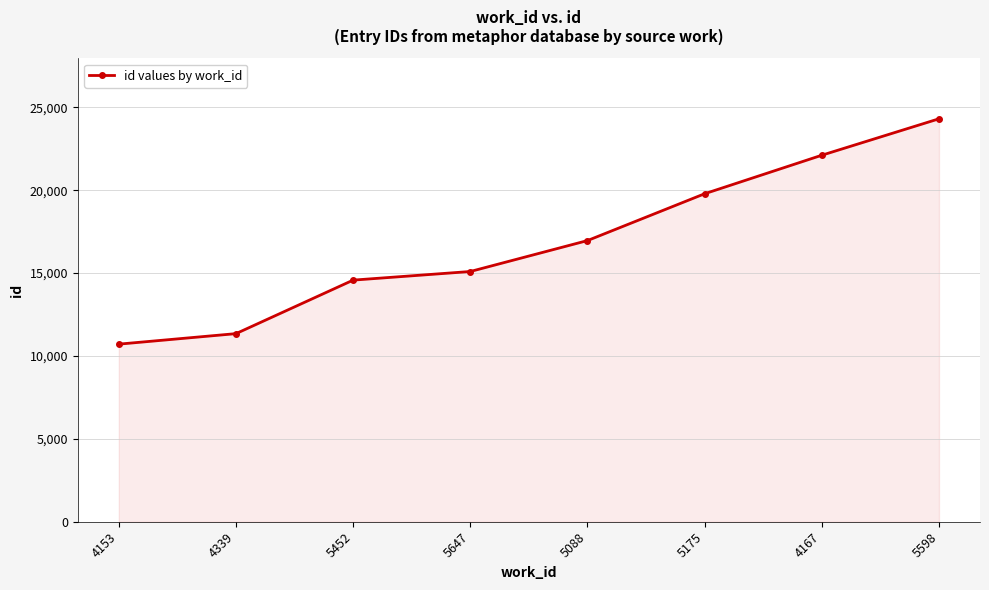

Count the number of categories in the chart.

8